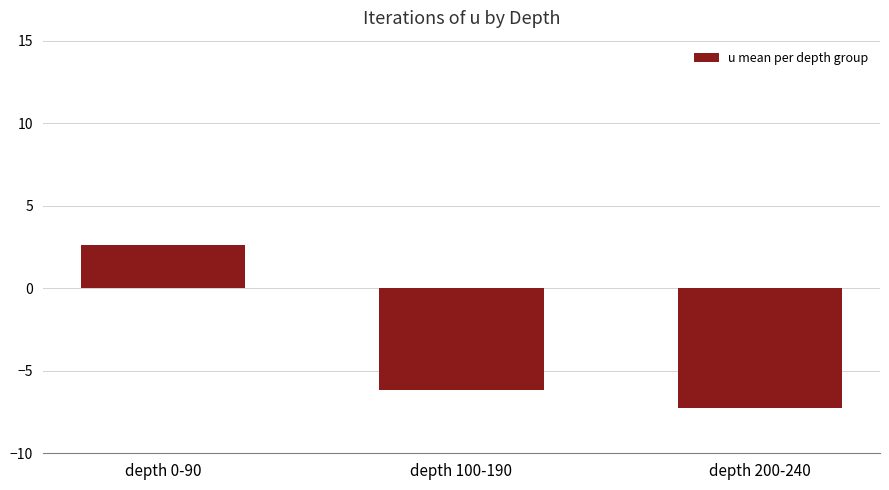

Reading left to right, extract all data points from this chart.

depth 0-90=2.6	depth 100-190=-6.1	depth 200-240=-7.3